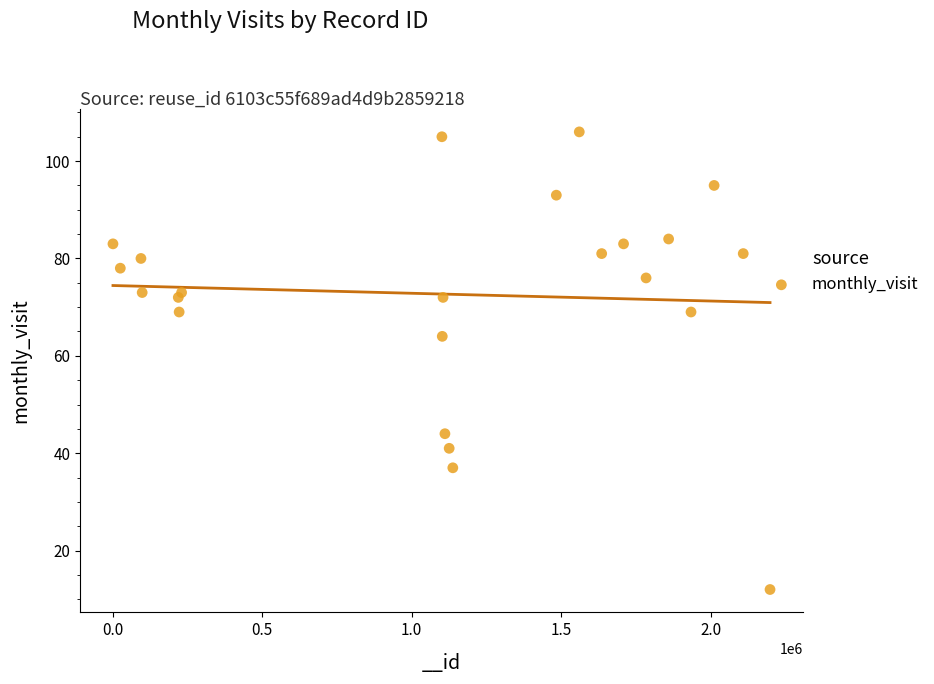

What Y value in the scatter plot is closest to 59?

64